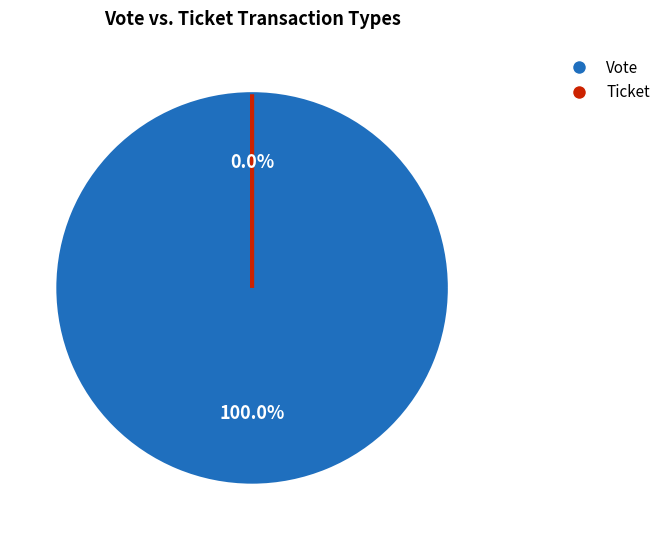

How many segments does this pie chart have?

2